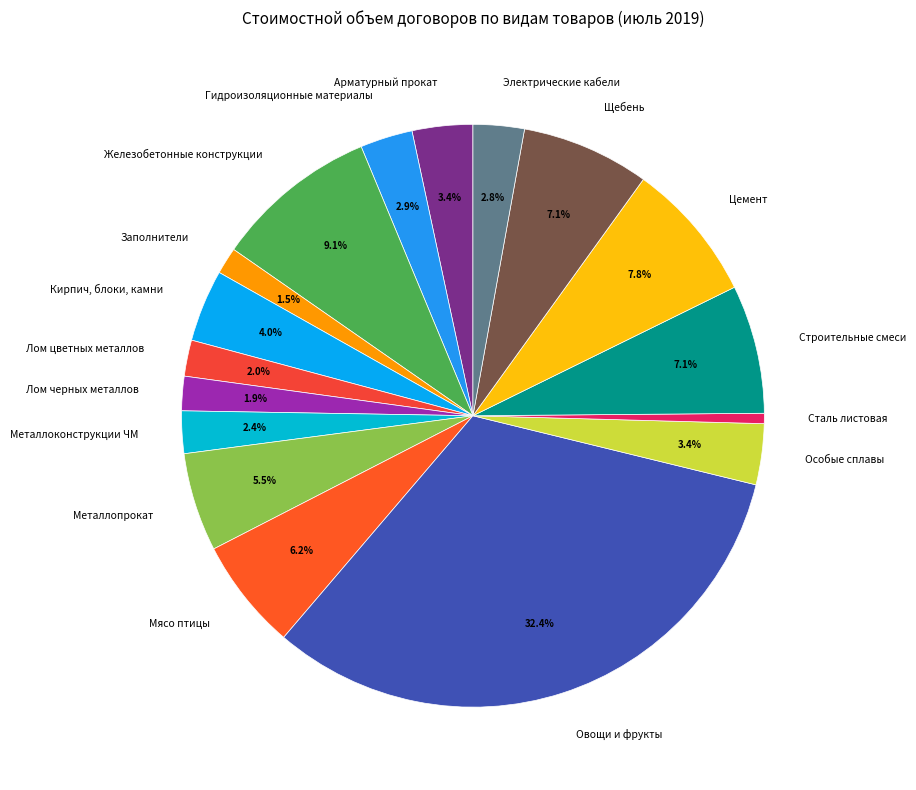

Which category has the smallest portion of the pie?

Сталь листовая